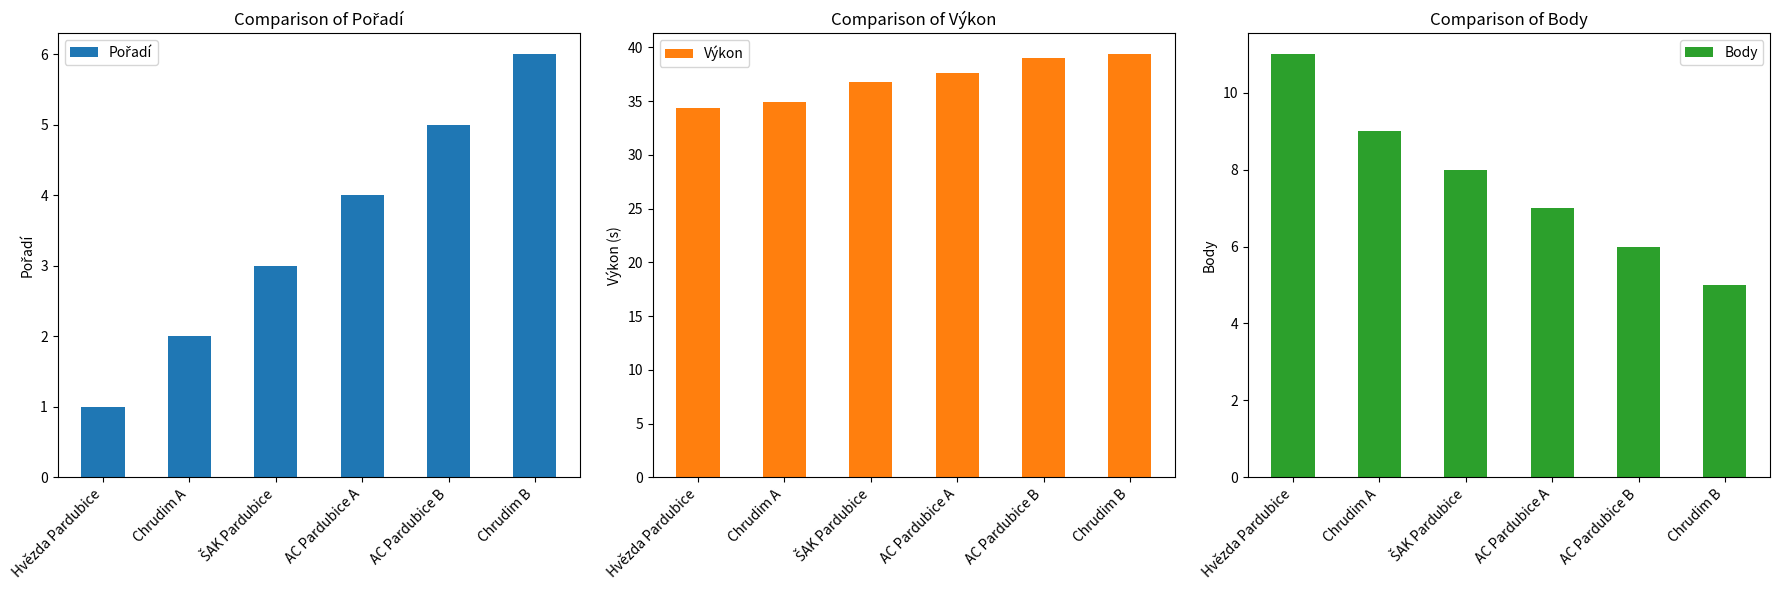

Which category has the lowest value across all series?

Hvězda Pardubice